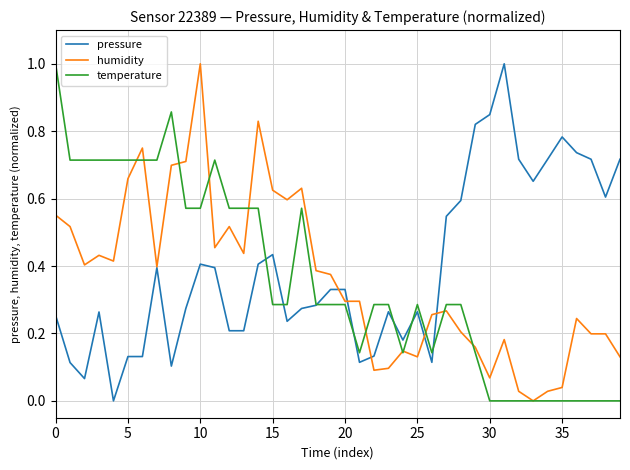

What is the maximum value for humidity?

1.0